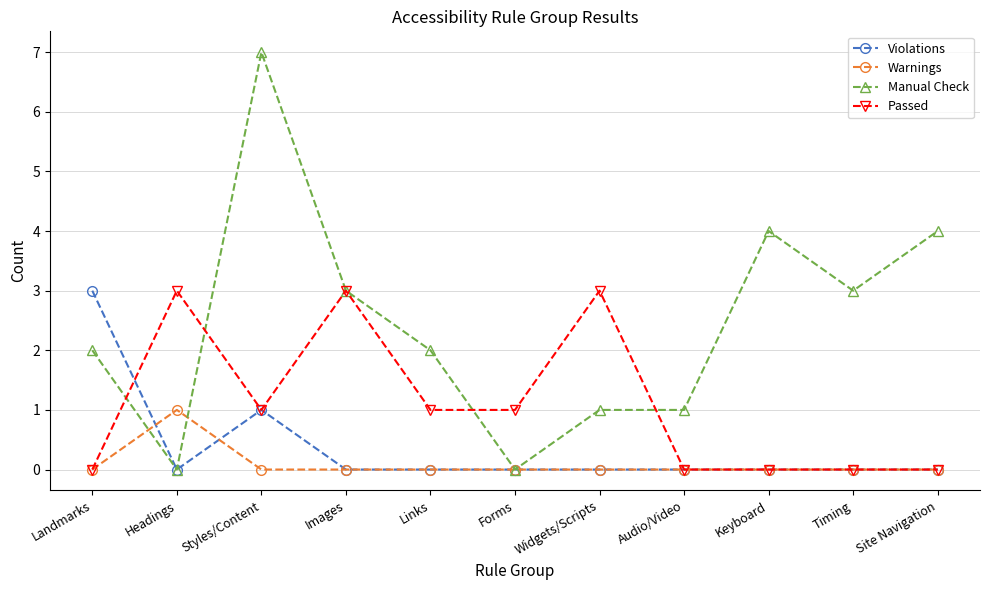

Which series has the largest total across all categories?

Manual Check